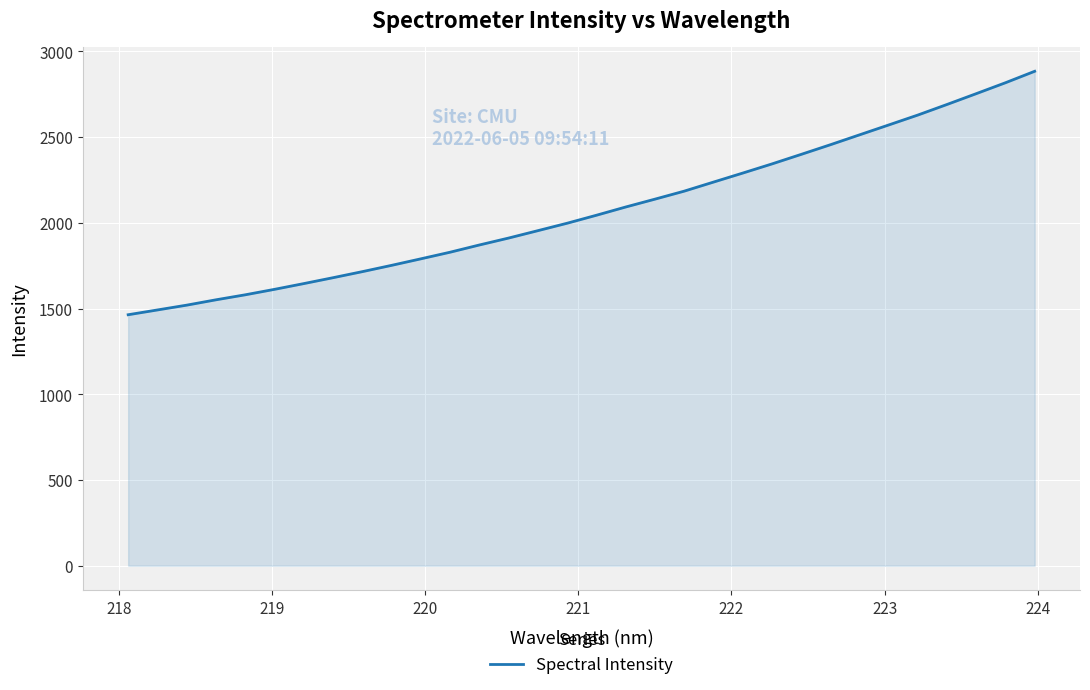

What is the difference between the maximum and minimum values?

1419.8